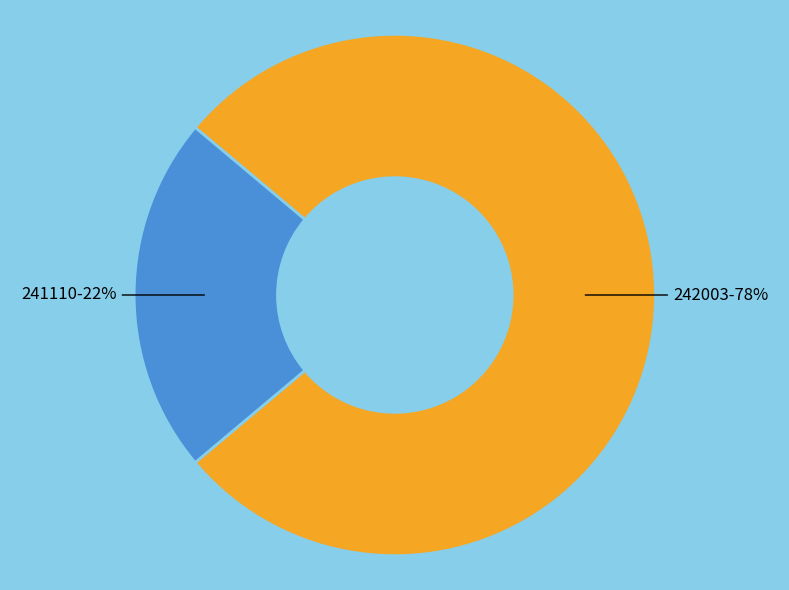

Does any single category account for the majority?

Yes